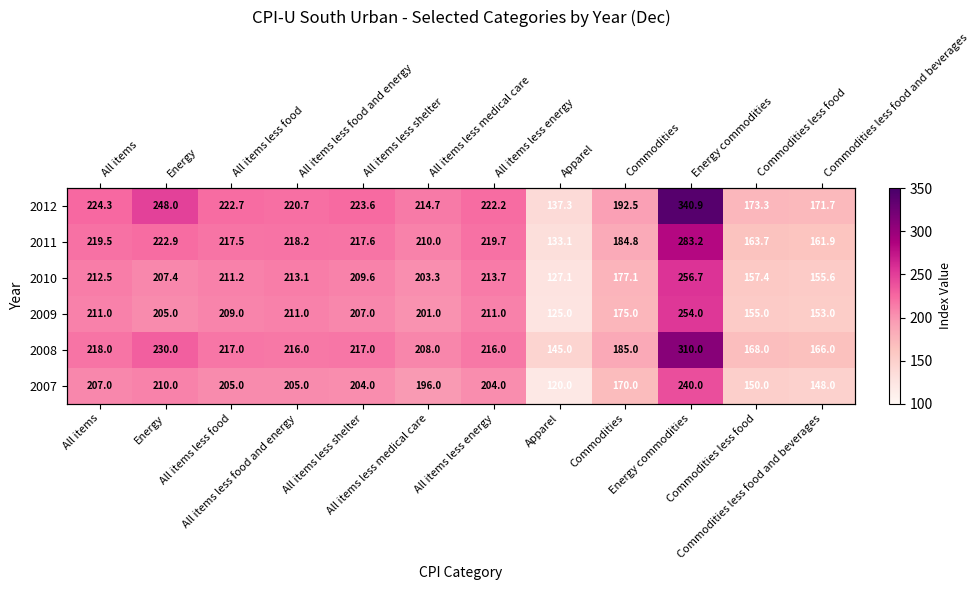

How many data points in 2011 are less than 217?

5